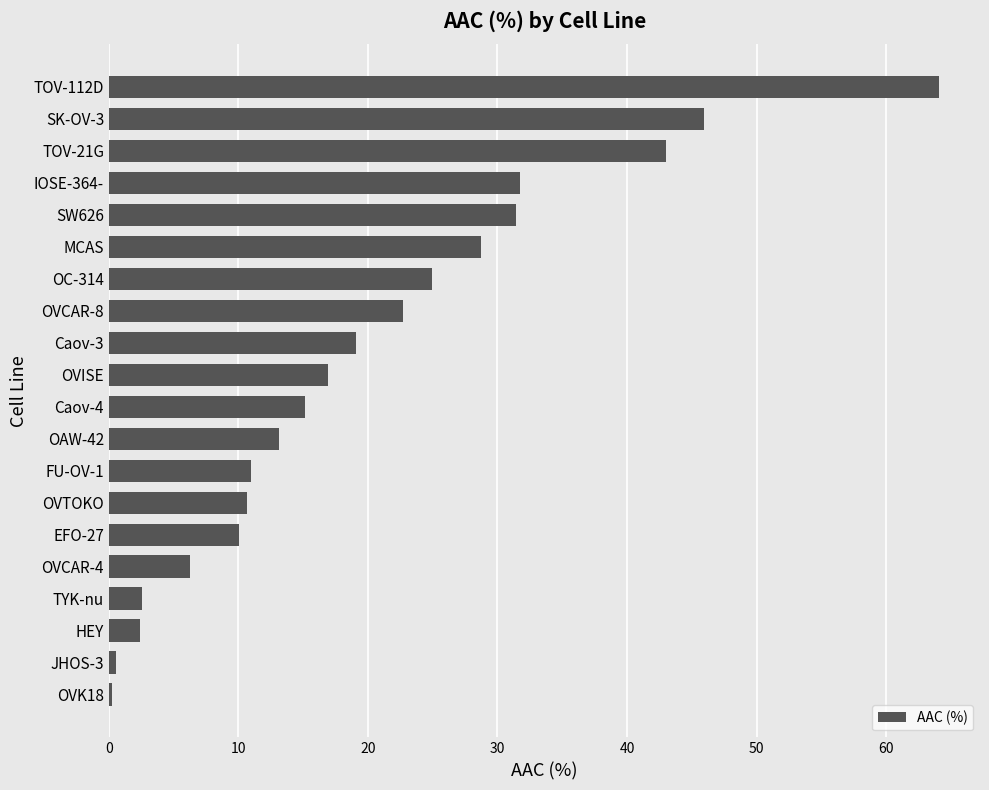

Are the bars horizontal?

Yes